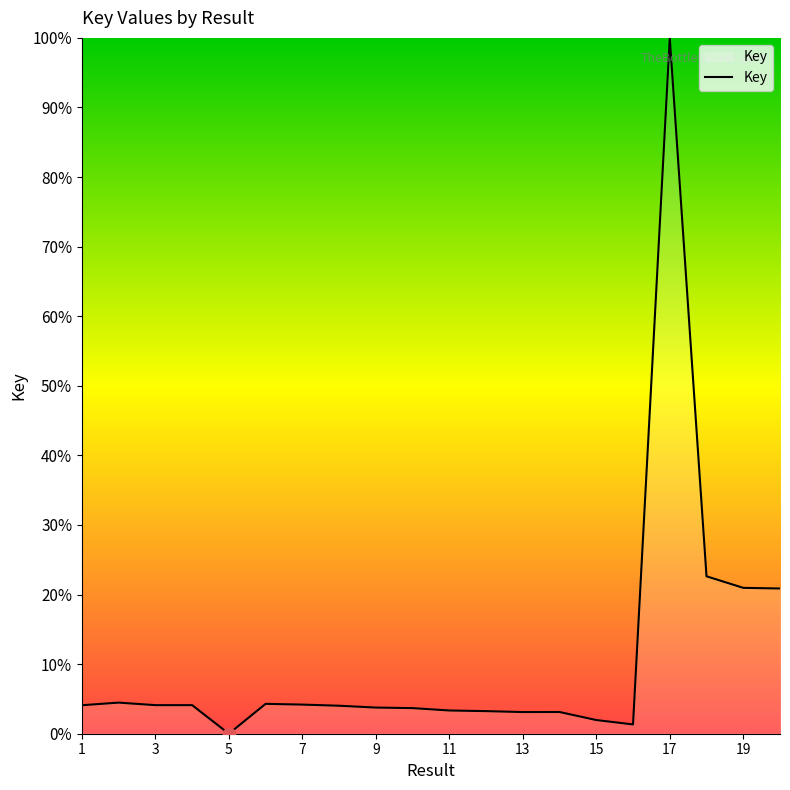

What is the maximum value shown in the chart?

100.0